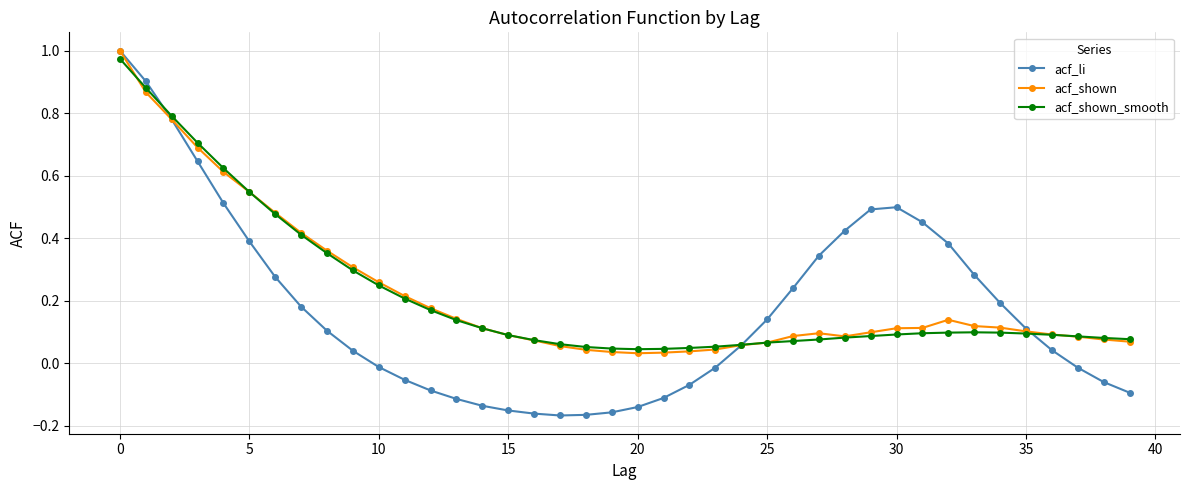

Which series has the widest spread of values?

acf_li